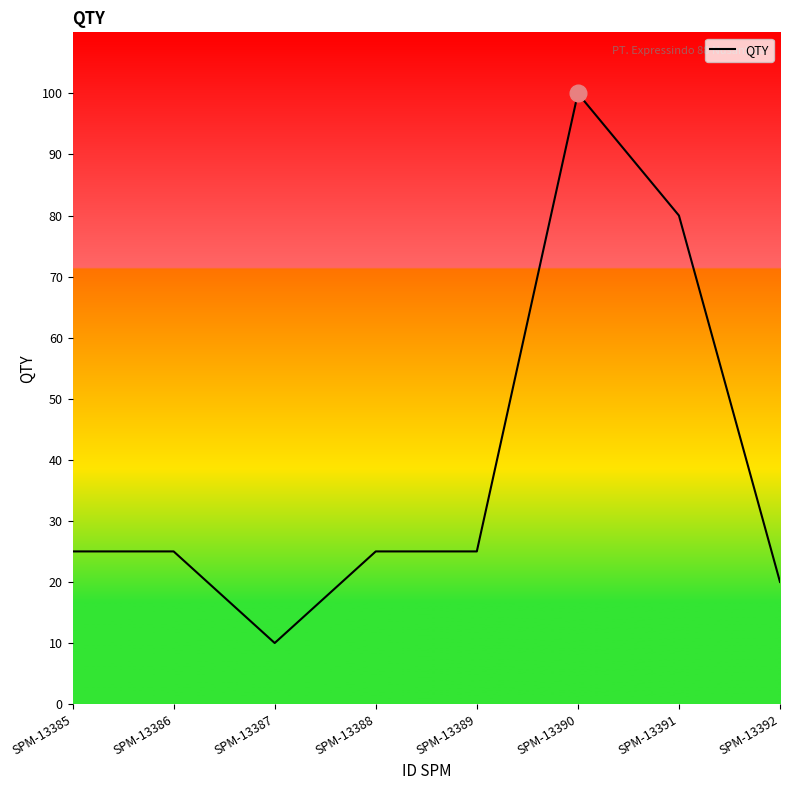

Reading left to right, transcribe all the data shown in this chart.

25	25	10	25	25	100	80	20